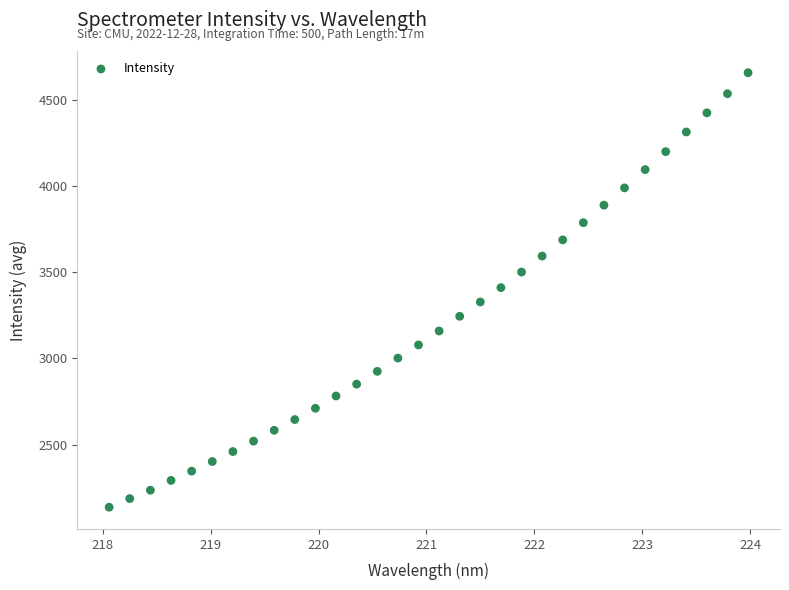

What is the range of X values (max minus min)?

5.9